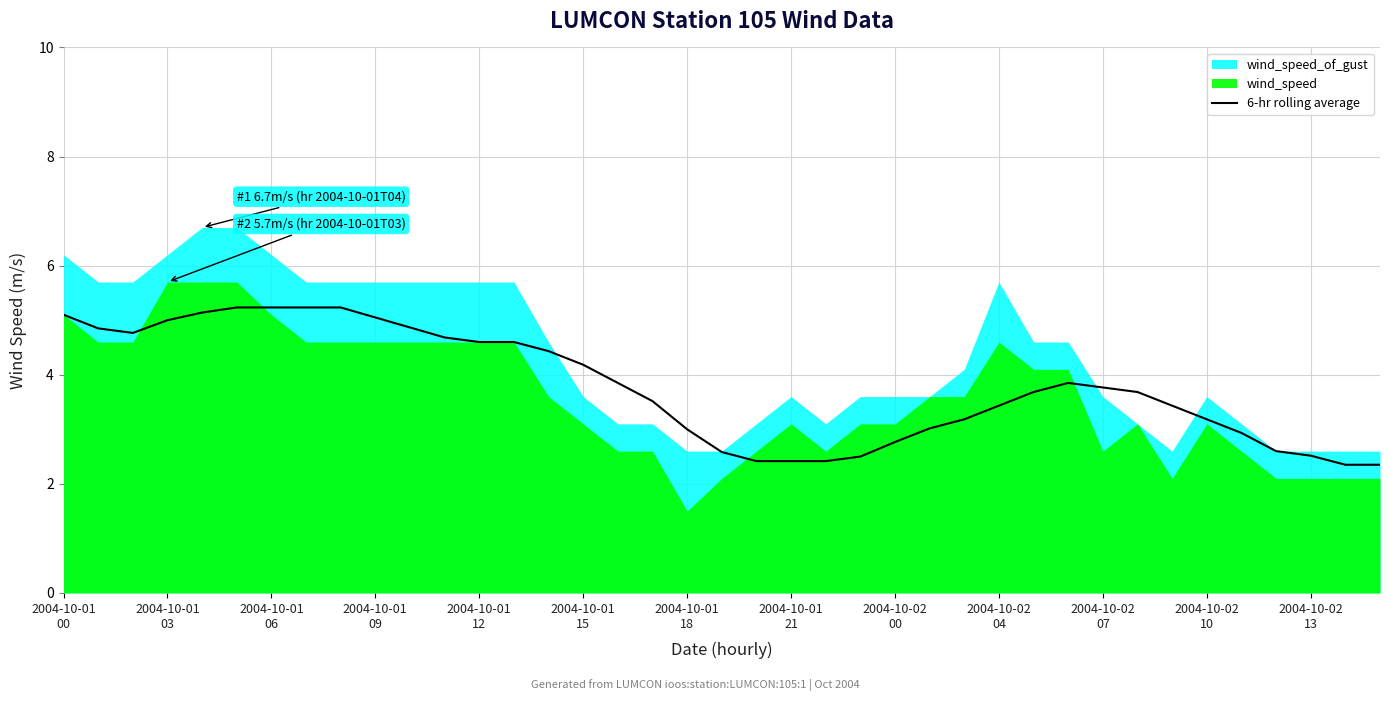

Approximately how many times larger is the value at 26 compared to 2004-10-01
06?

0.7